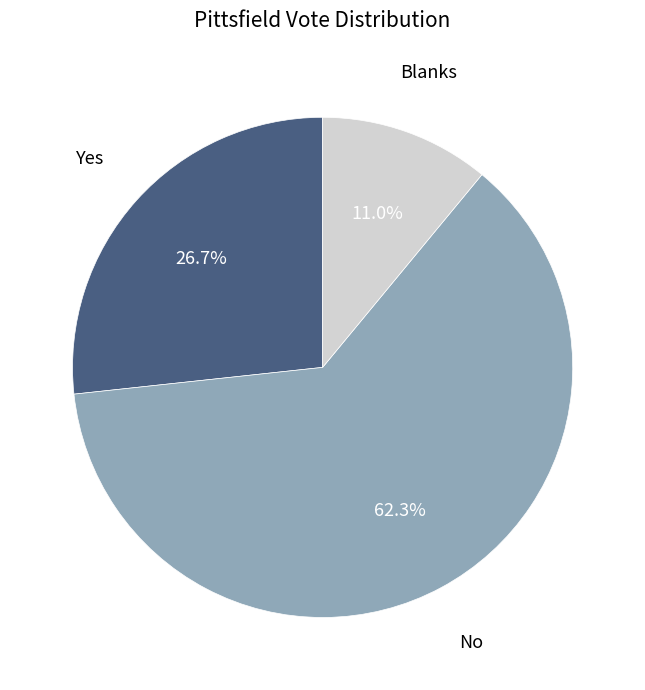

Is there a majority slice in this chart?

Yes